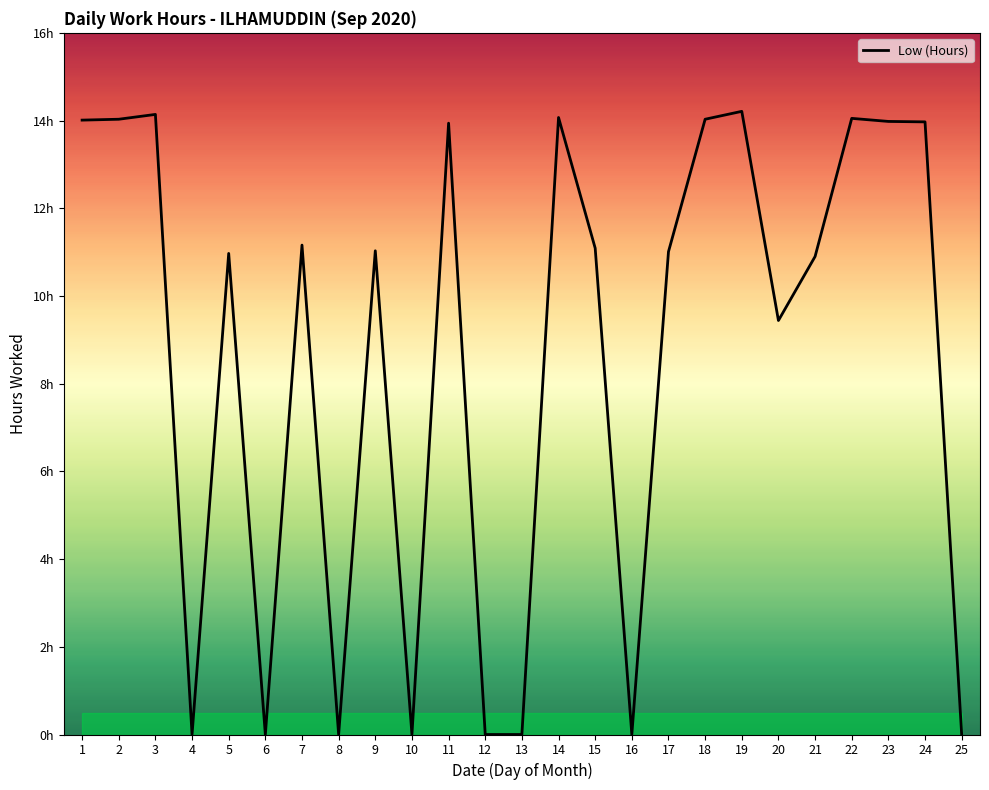

Reading left to right, list all the values displayed in this chart.

1=14.0	2=14.0	3=14.1	4=0.0	5=11.0	6=0.0	7=11.2	8=0.0	9=11.0	10=0.0	11=13.9	12=0.0	13=0.0	14=14.1	15=11.1	16=0.0	17=11.0	18=14.0	19=14.2	20=9.4	21=10.9	22=14.1	23=14.0	24=14.0	25=0.0